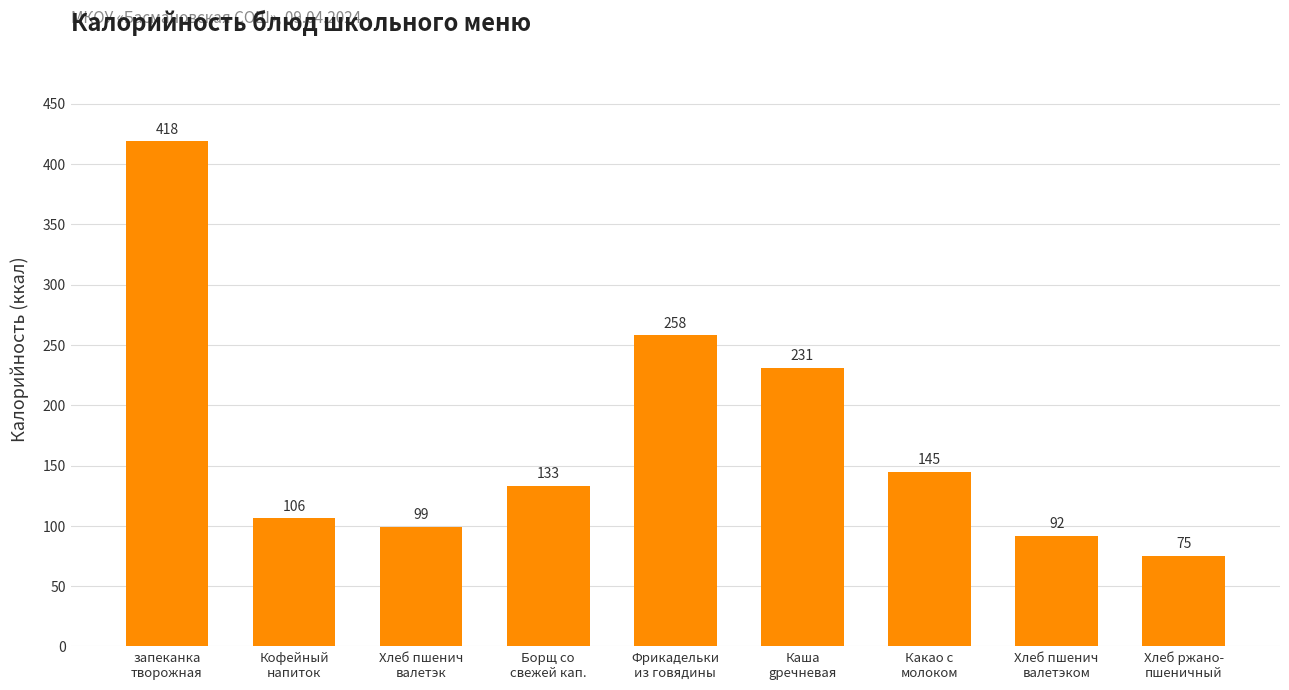

The chart shows a value of 133.0 at Борщ со
свежей кап.. True or false?

True